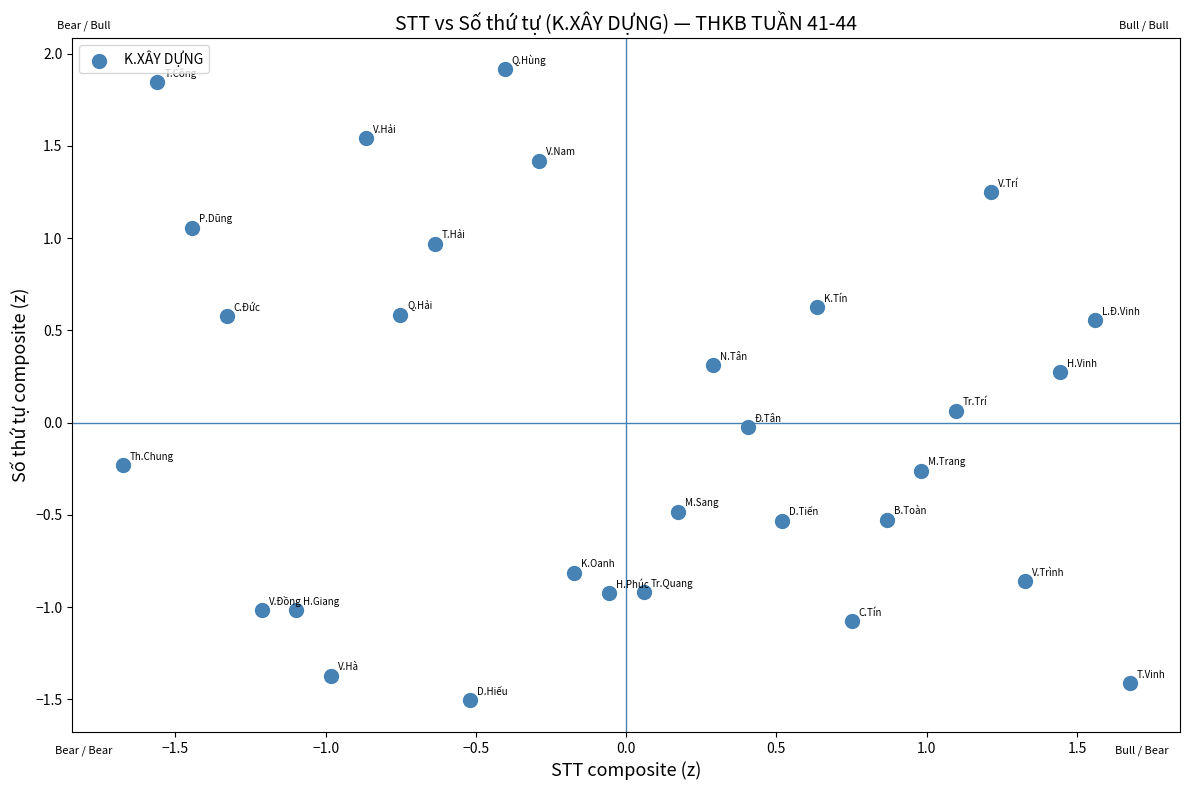

What is the range of Y values (max minus min)?

3.4